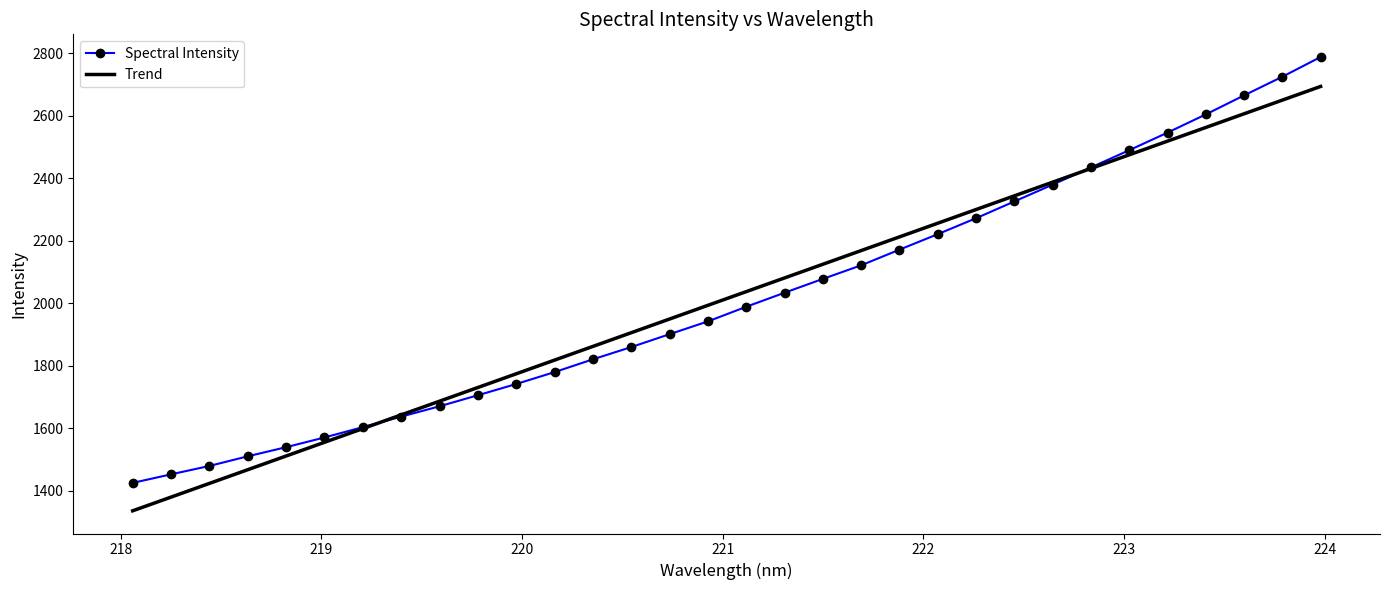

Which series has the largest range (max minus min)?

Spectral Intensity